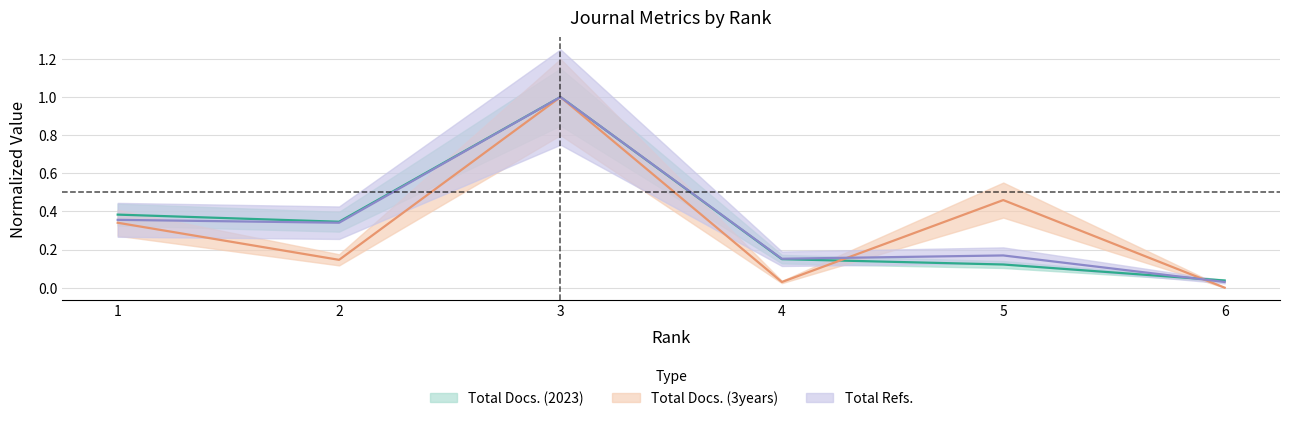

Which series has the largest total across all categories?

Total Refs.